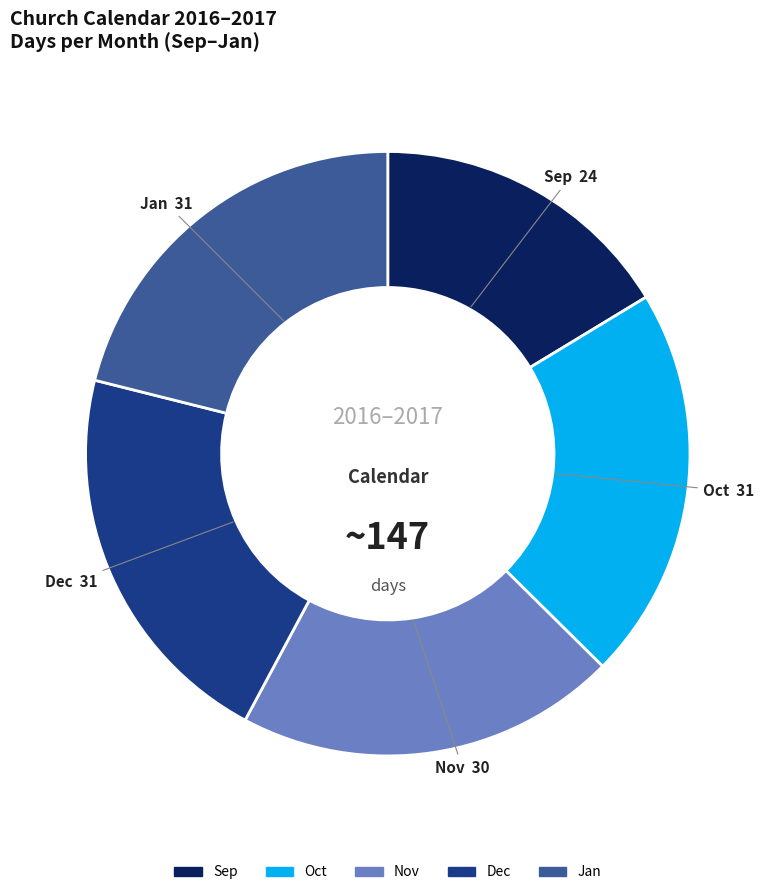

How many slices are in this pie chart?

5